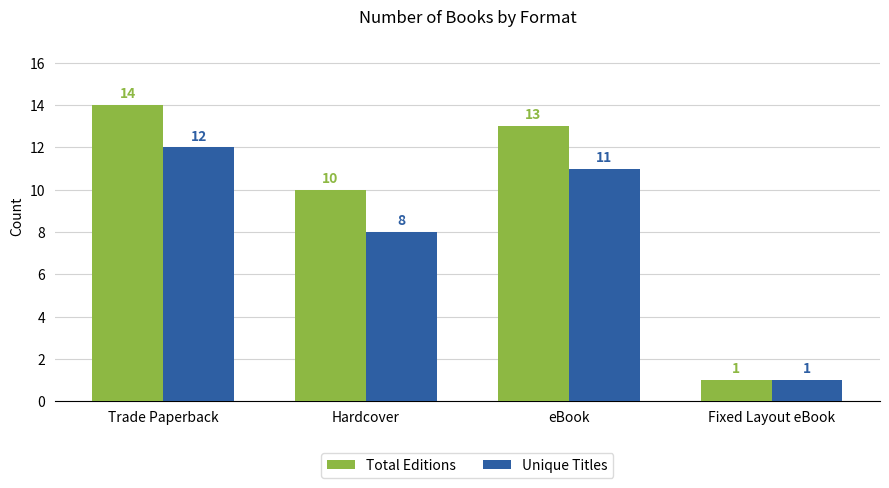

How many bars are there in each group?

2